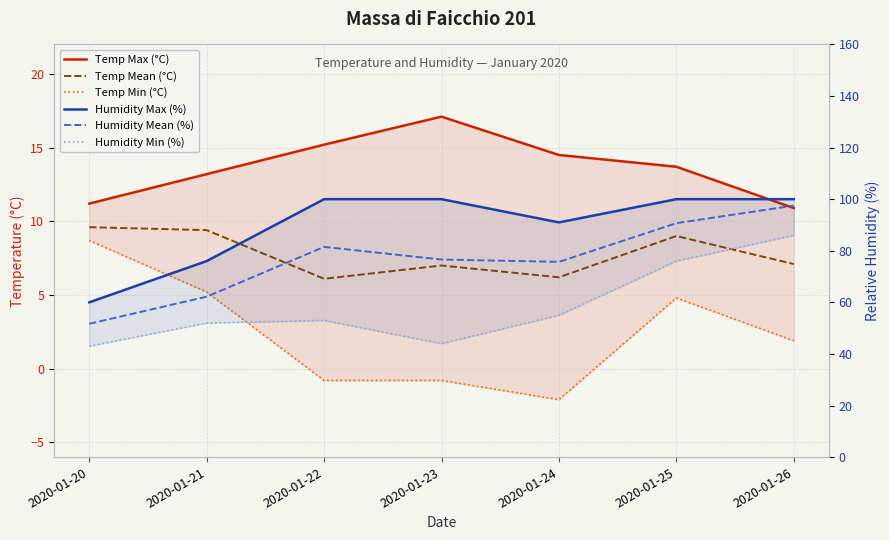

List the labels in order of Humidity Min (%) value, smallest first.

2020-01-20, 2020-01-23, 2020-01-21, 2020-01-22, 2020-01-24, 2020-01-25, 2020-01-26